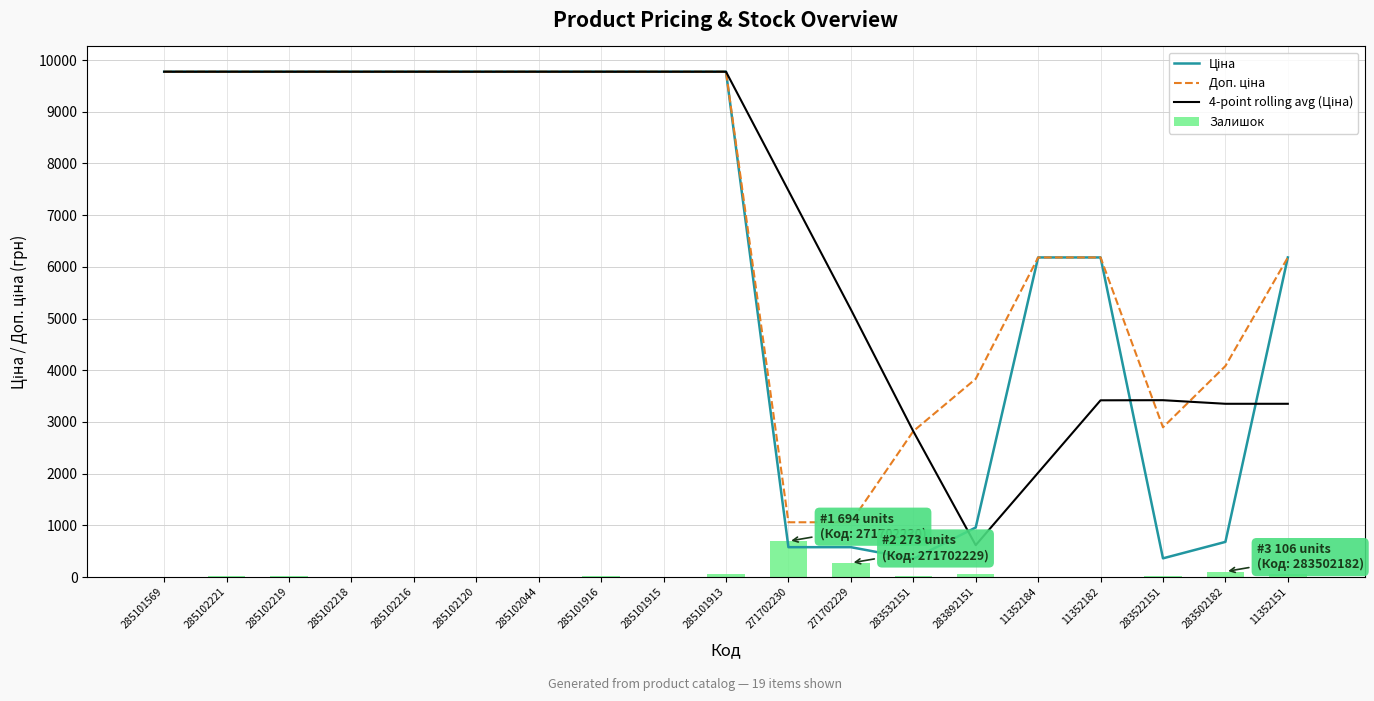

At which category is the sum across all series the highest?

285101913